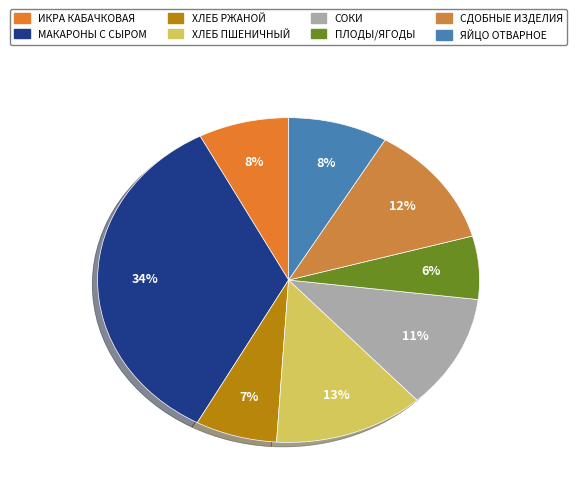

Count the number of slices in the pie.

8